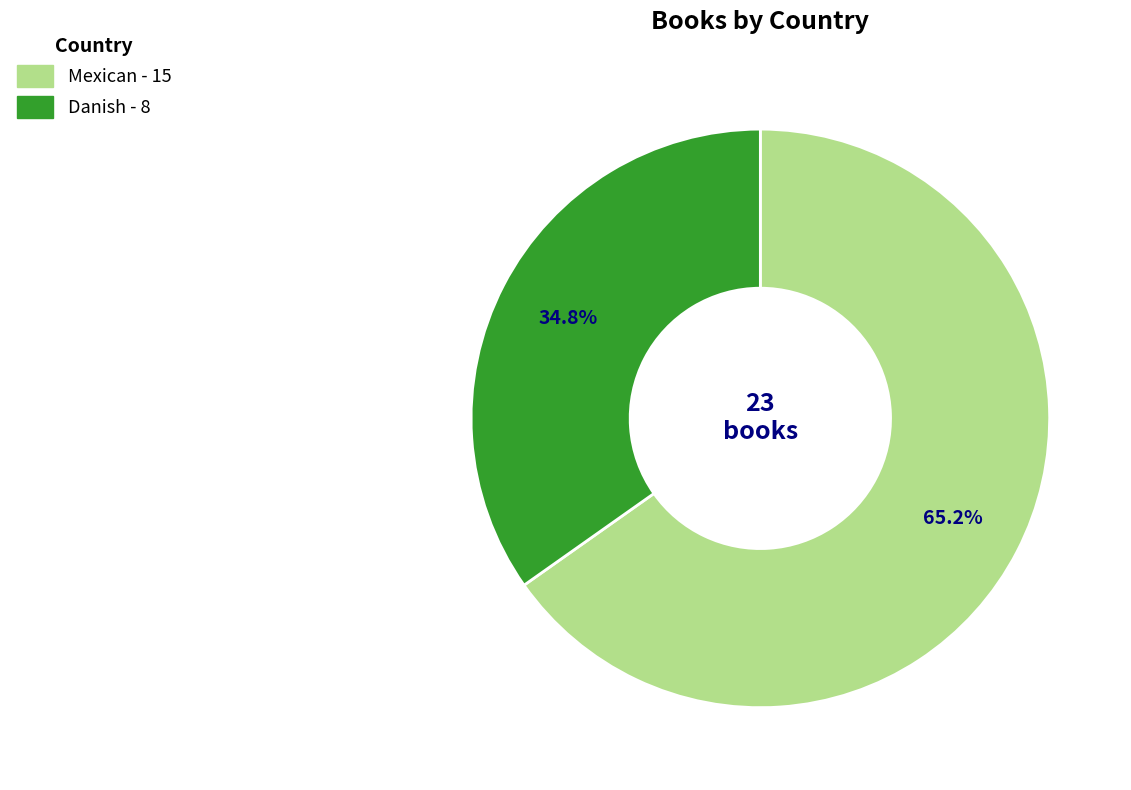

What percentage do Danish and Mexican together represent?

100.0%